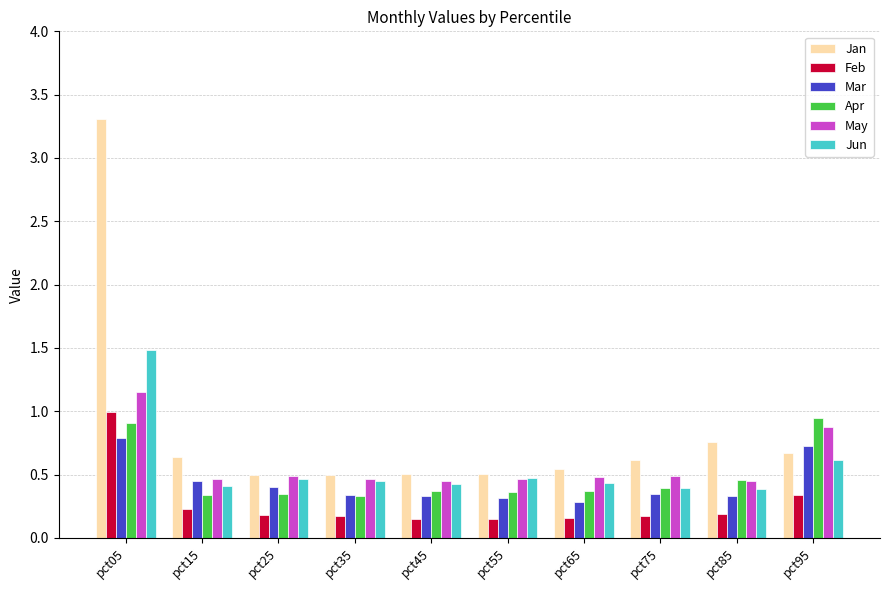

What is the sum of the Mar values at pct65 and pct25?

0.7